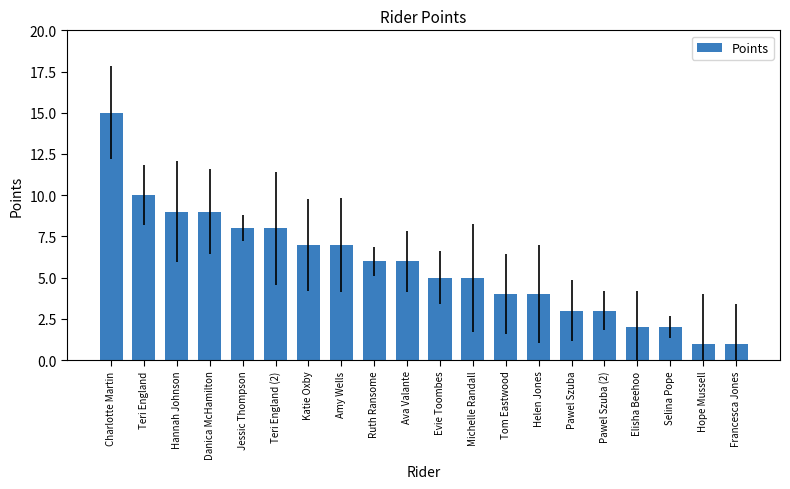

How many distinct data groups are displayed?

1